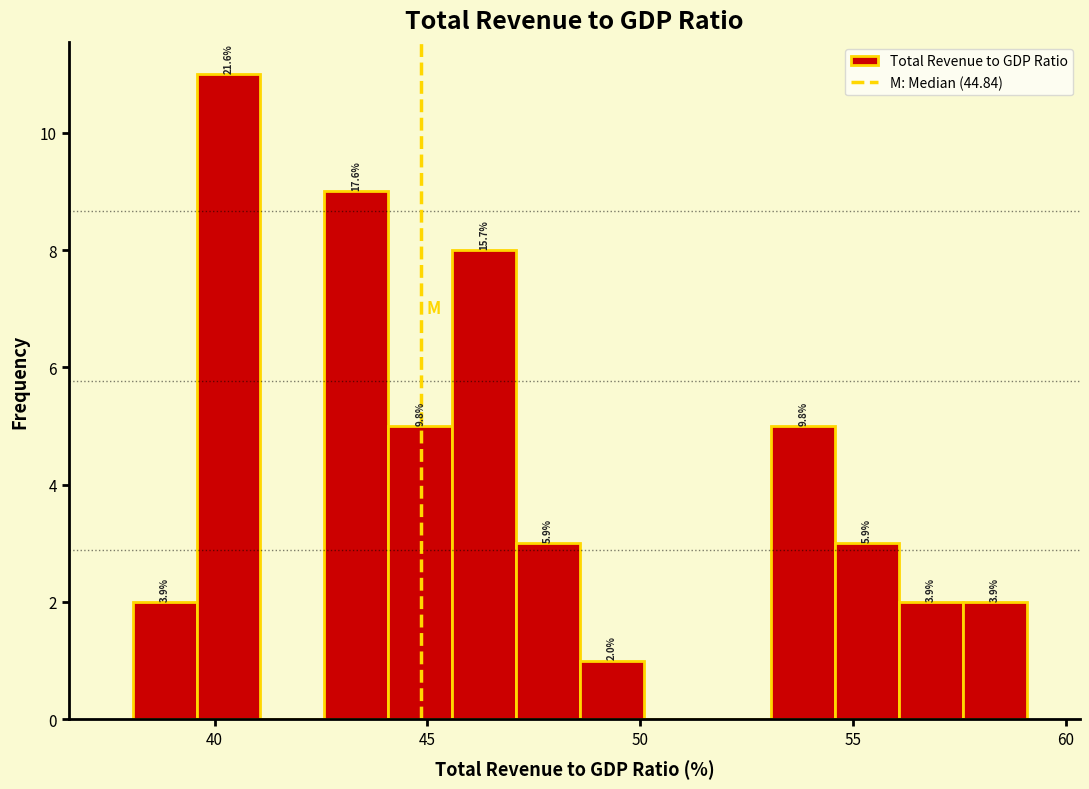

Around what value on the x-axis is the tallest bar? Give the approximate position of its centre, as read against the axis.

40.5